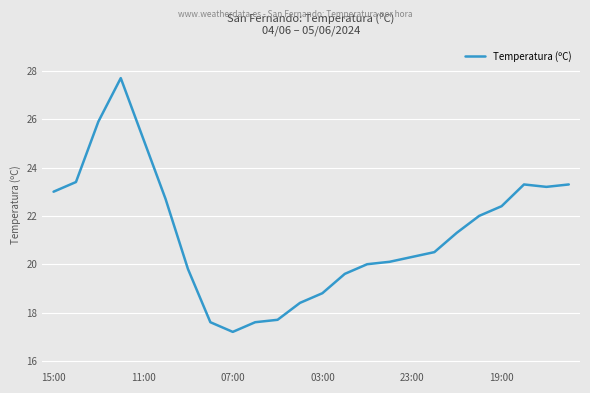

What is the difference between the maximum and minimum values?

10.5